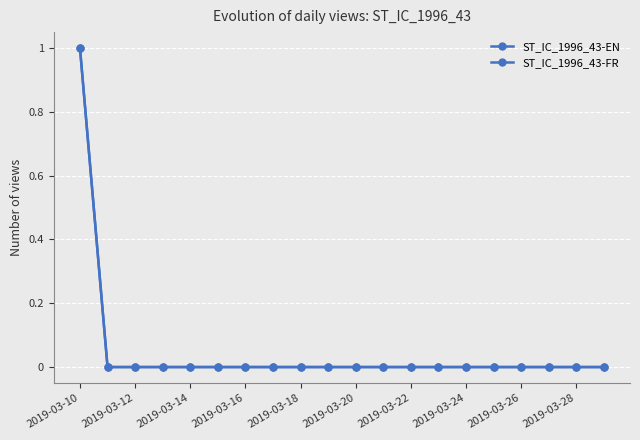

Is this an area chart (filled region under the line)?

No